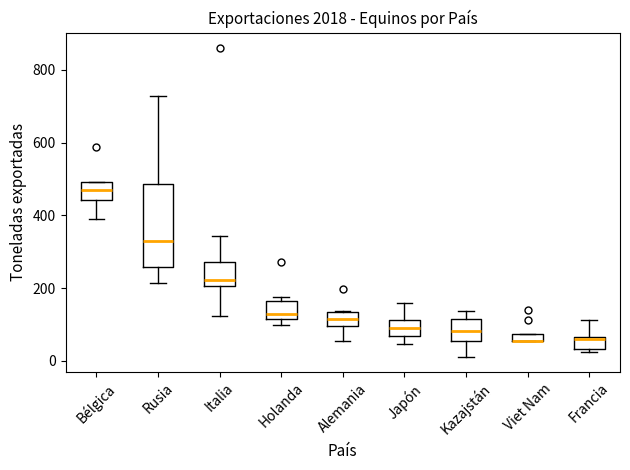

Which box is the tallest, from its lower edge to its upper edge?

Rusia